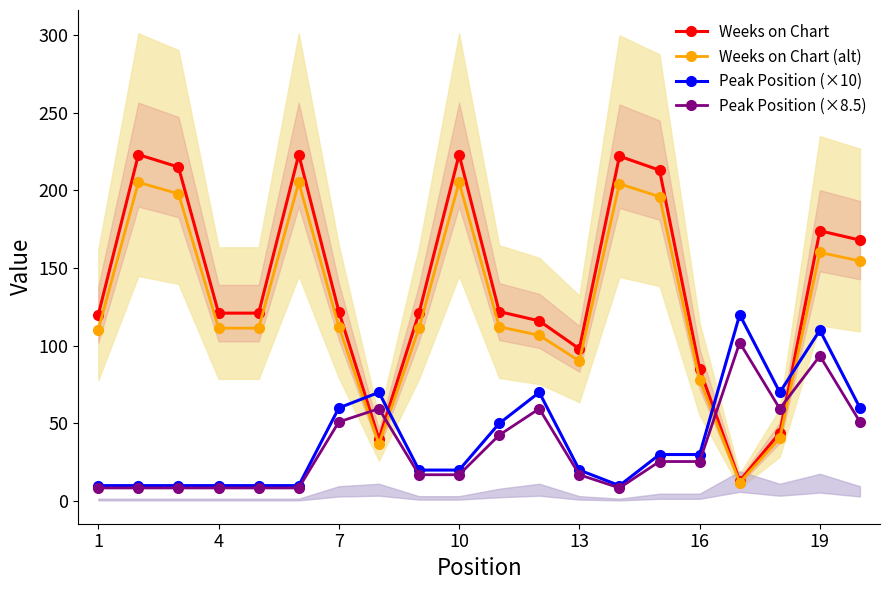

The value of Weeks on Chart at 7 is 122.0. True or false?

True